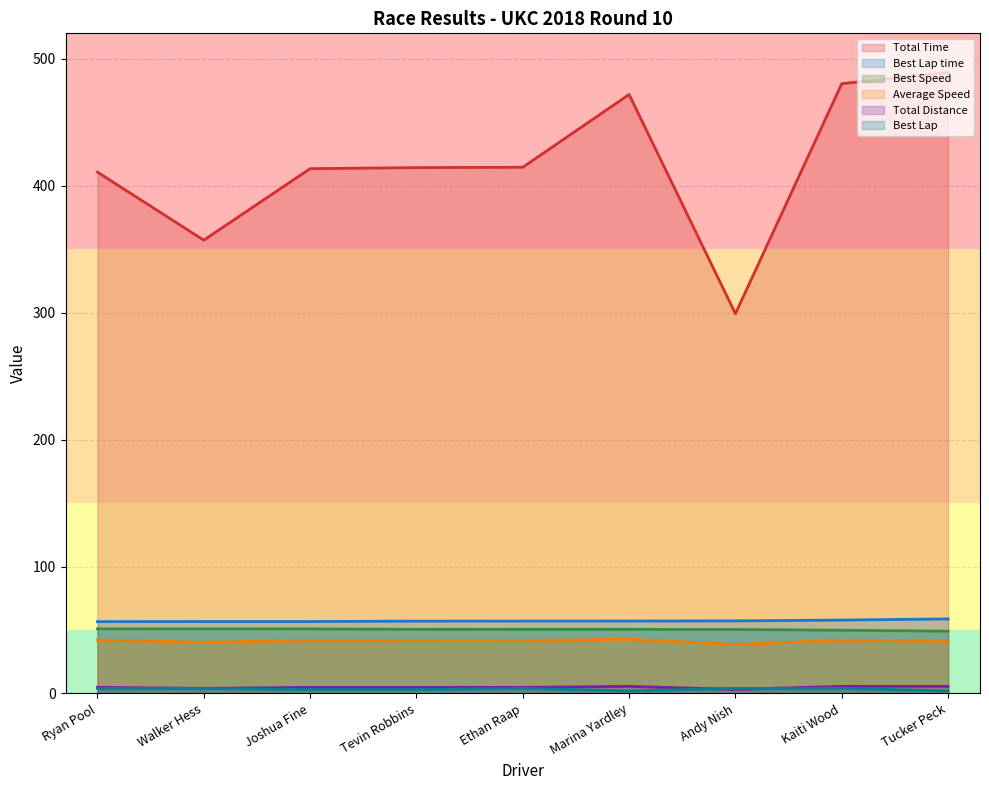

What is the highest value of the Total Time series?

489.1